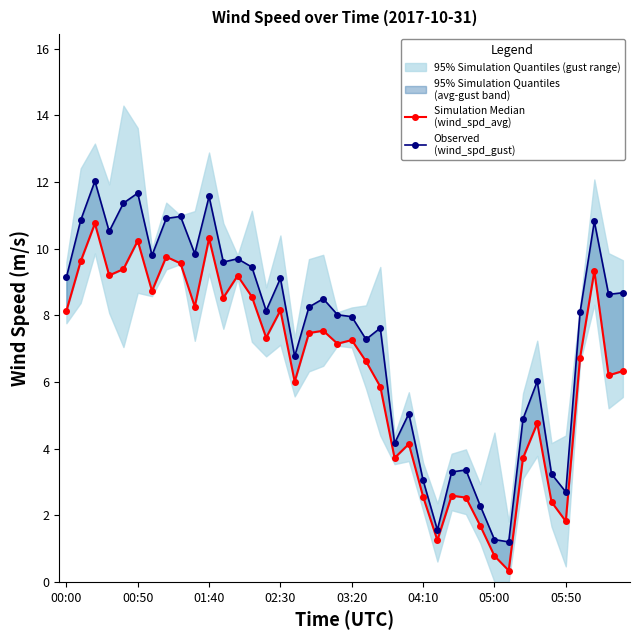

What is the smallest value displayed?

0.3